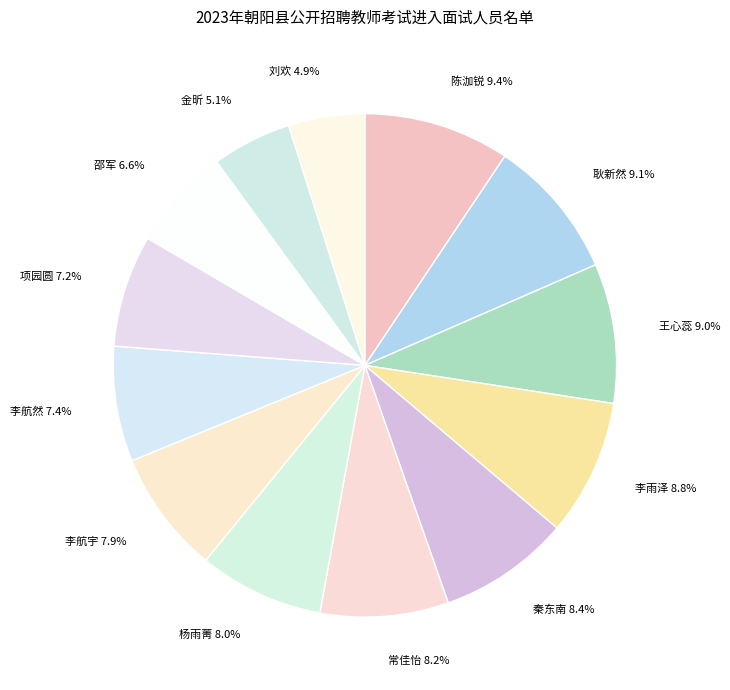

Is there any slice that represents more than half of the pie?

No